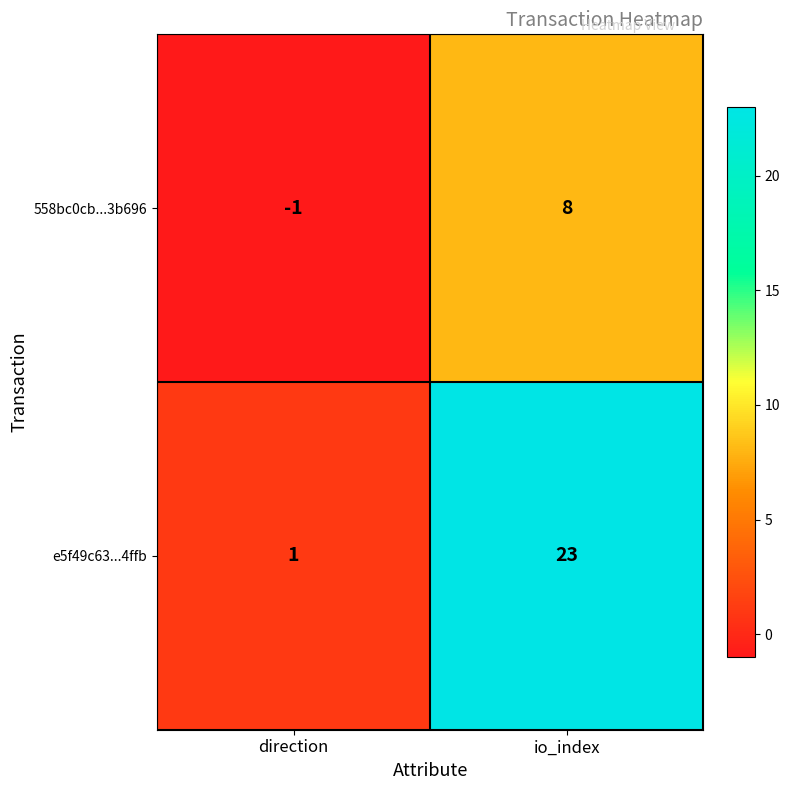

Reading left to right, transcribe all the data shown in this chart.

558bc0cb...3b696: direction=-1	io_index=8
e5f49c63...4ffb: direction=1	io_index=23